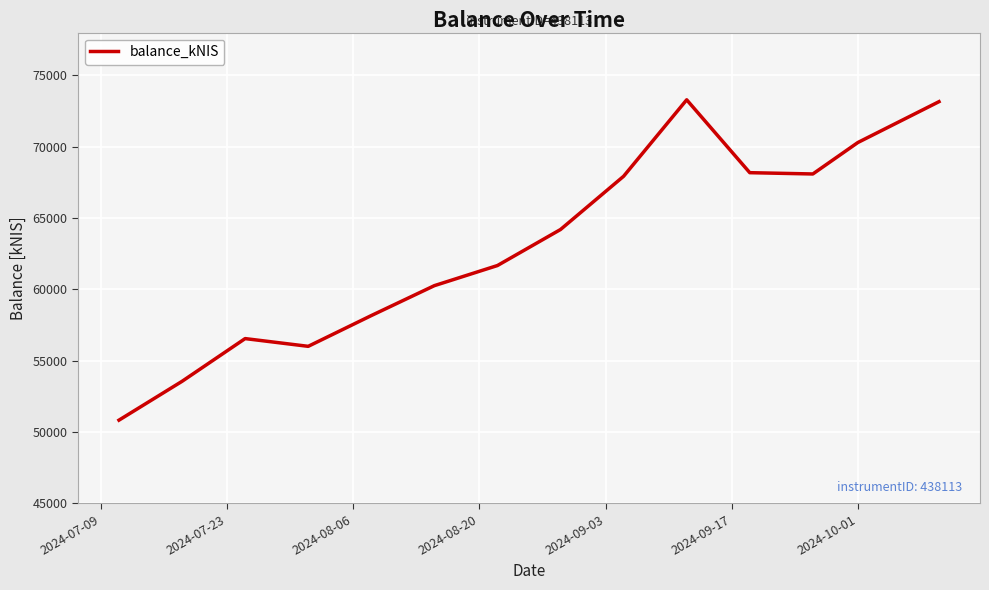

Does the chart have visible grid lines?

Yes